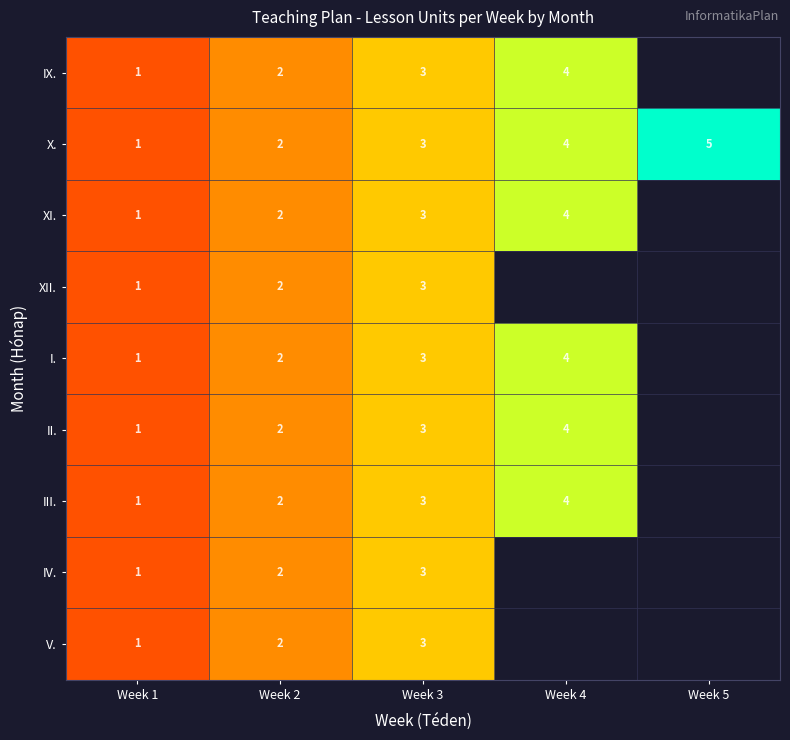

The III. series shows 1.4 at Week 4. True or false?

False